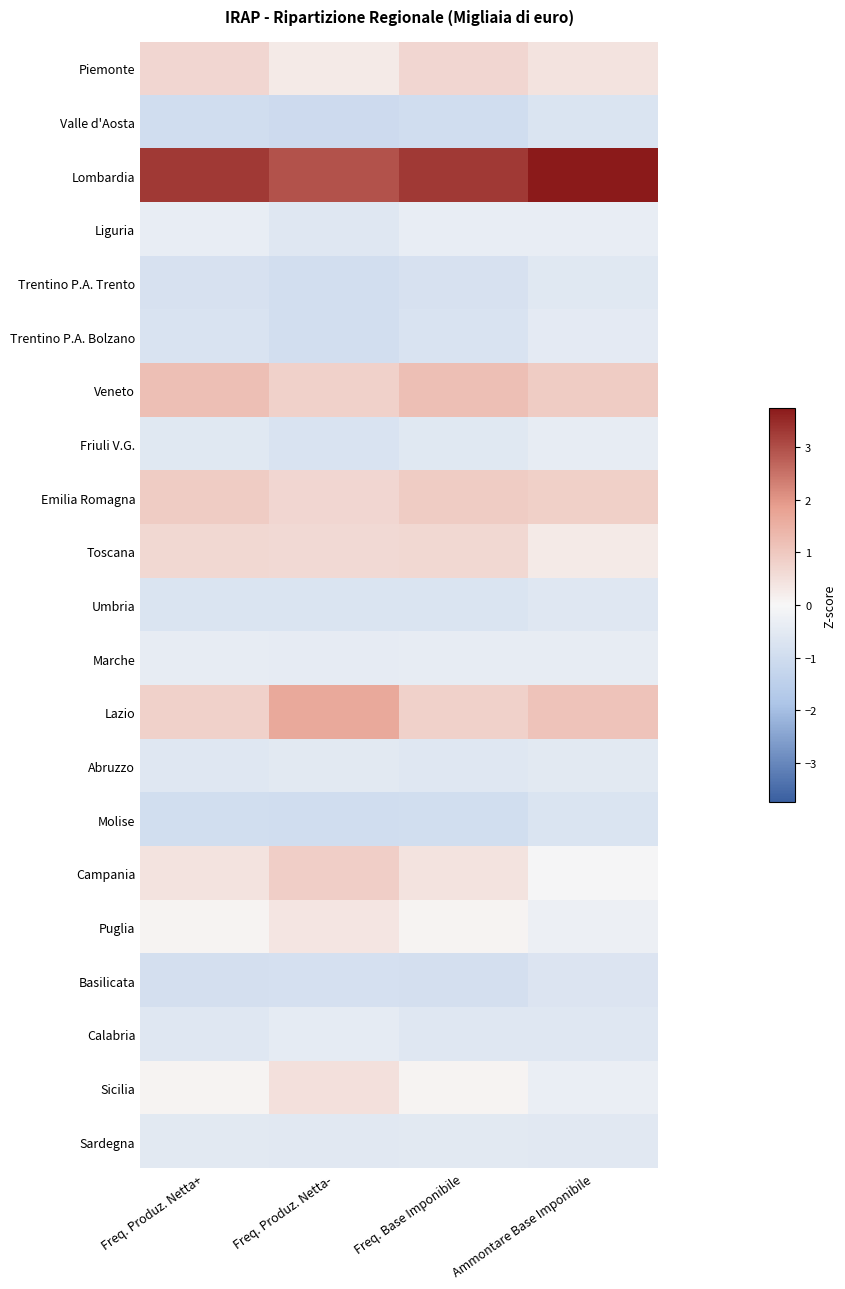

Which series has the largest total across all categories?

Lombardia